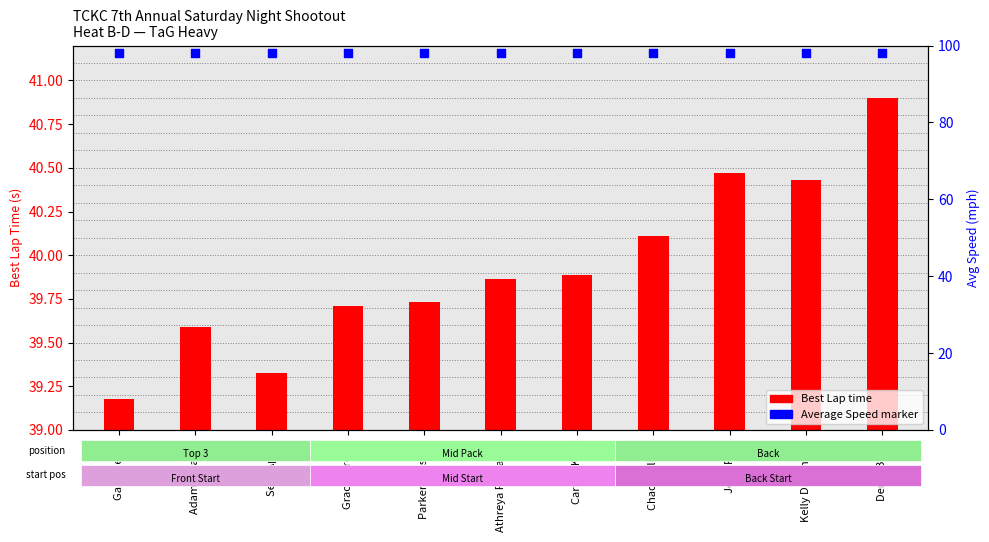

Which series contains the highest Y value?

Average Speed (normalized)